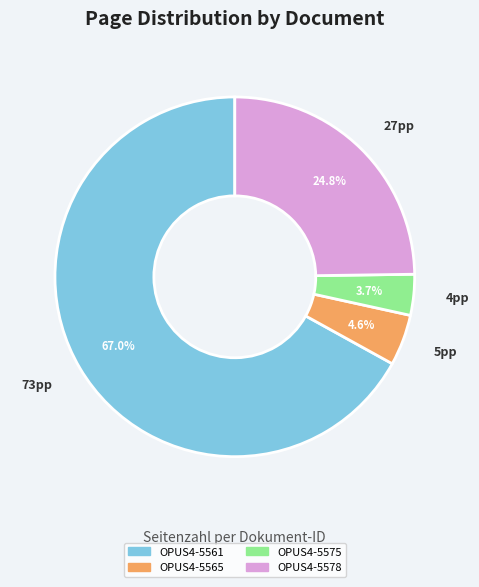

Approximately how many times larger is the value at OPUS4-5578 compared to OPUS4-5565?

5.4